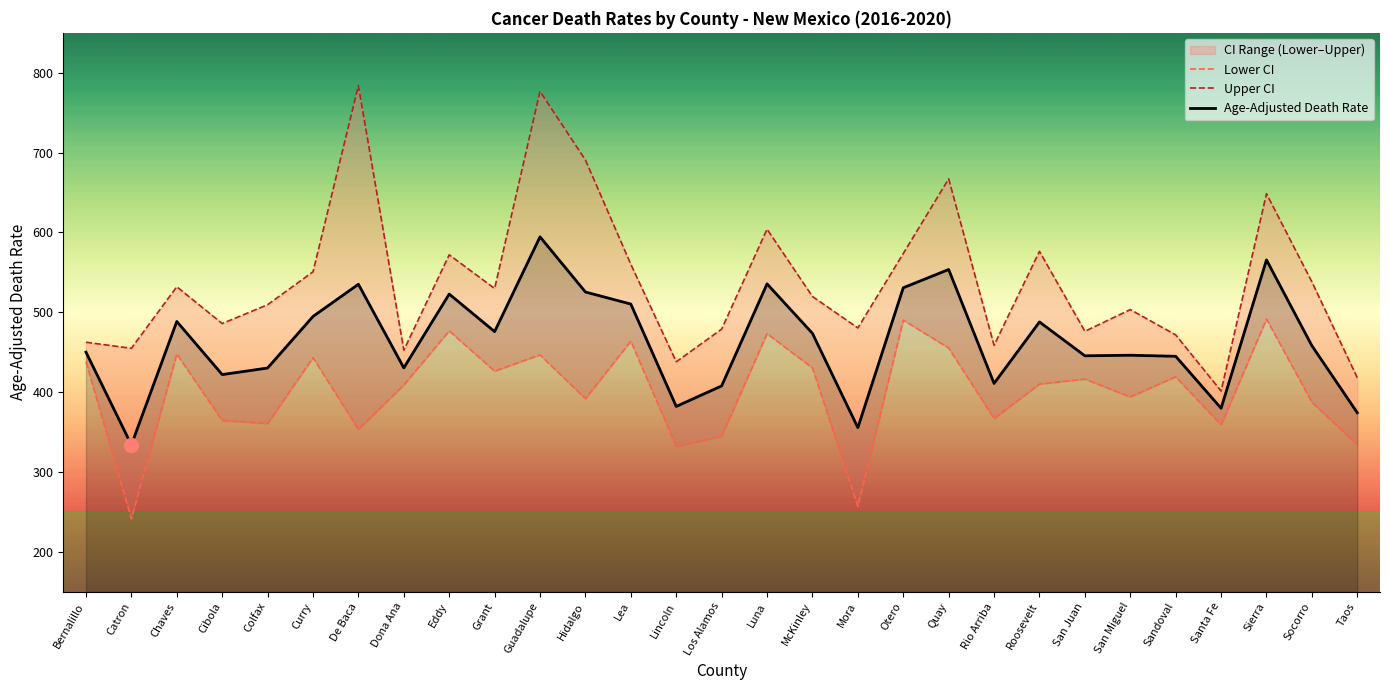

Where is Lower CI nearest to the value 366?

Rio Arriba